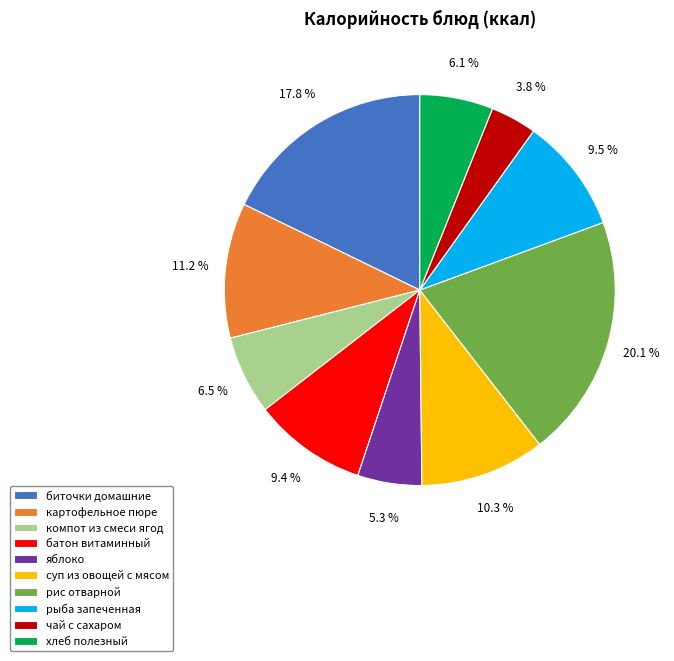

To the nearest percent, what is the difference between the рыба запеченная and рис отварной slice percentages?

11%